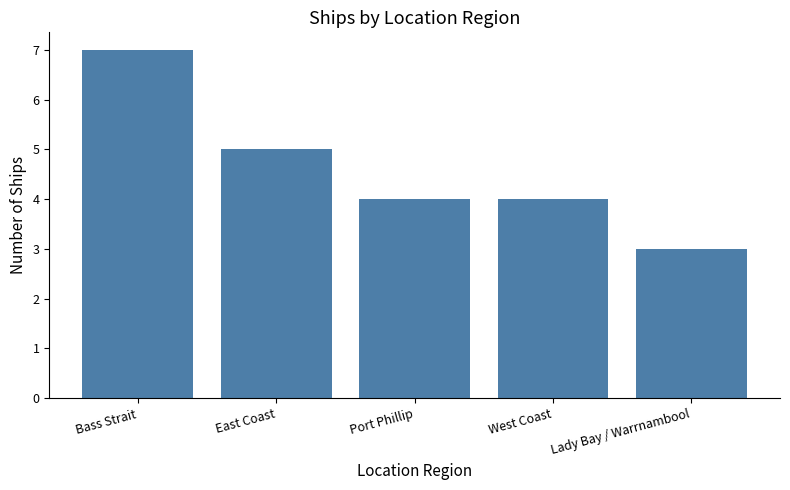

Between East Coast and Lady Bay / Warrnambool, which is larger?

East Coast